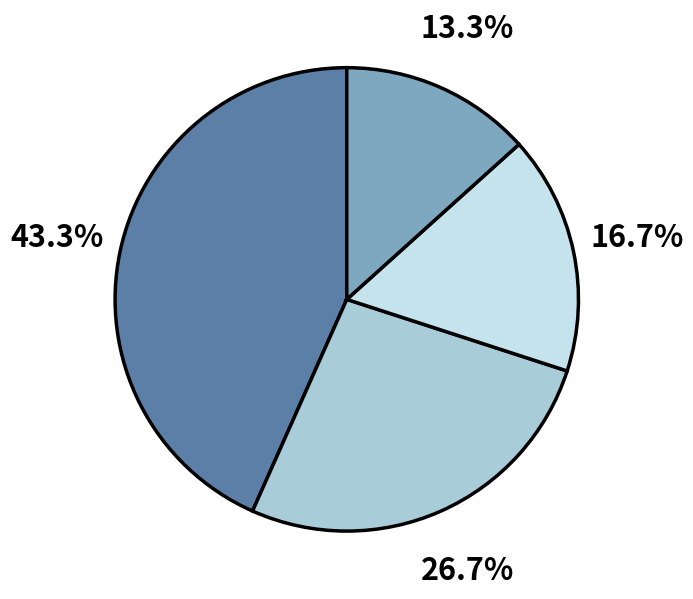

Does any single category account for the majority?

No